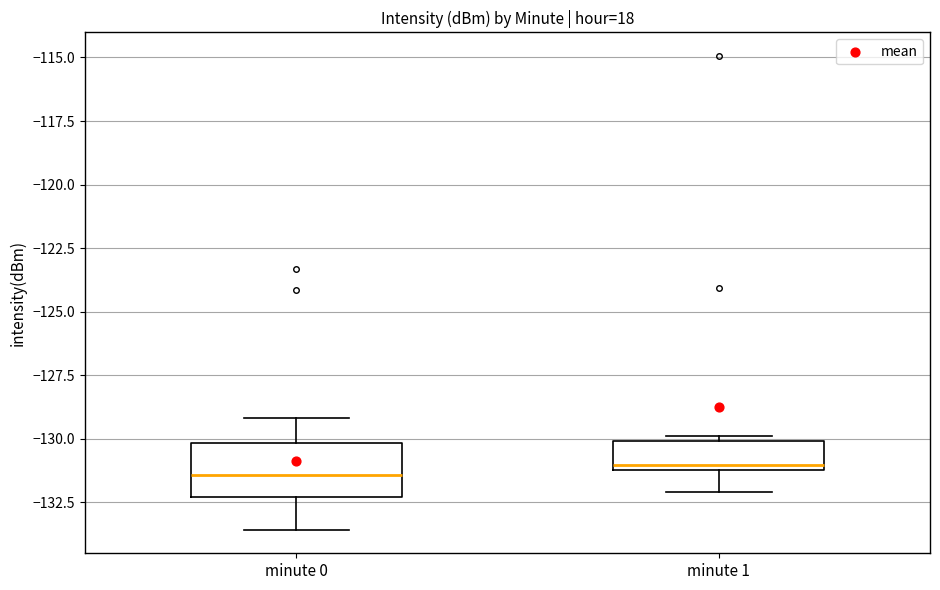

Reading left to right, transcribe this box plot: for each box, give where its median line is, the range the box spans, and where its two whiskers end, as read against the y-axis. The values are not printed on the chart, so give them approximately, as read against the axis.

minute 0: median -131.5, box -132.5 to -130.0, whiskers -133.5 to -129.0
minute 1: median -131.0 (just above the box's lower edge), box -131.0 to -130.0, whiskers -132.0 to -130.0 (just above the box's upper edge)